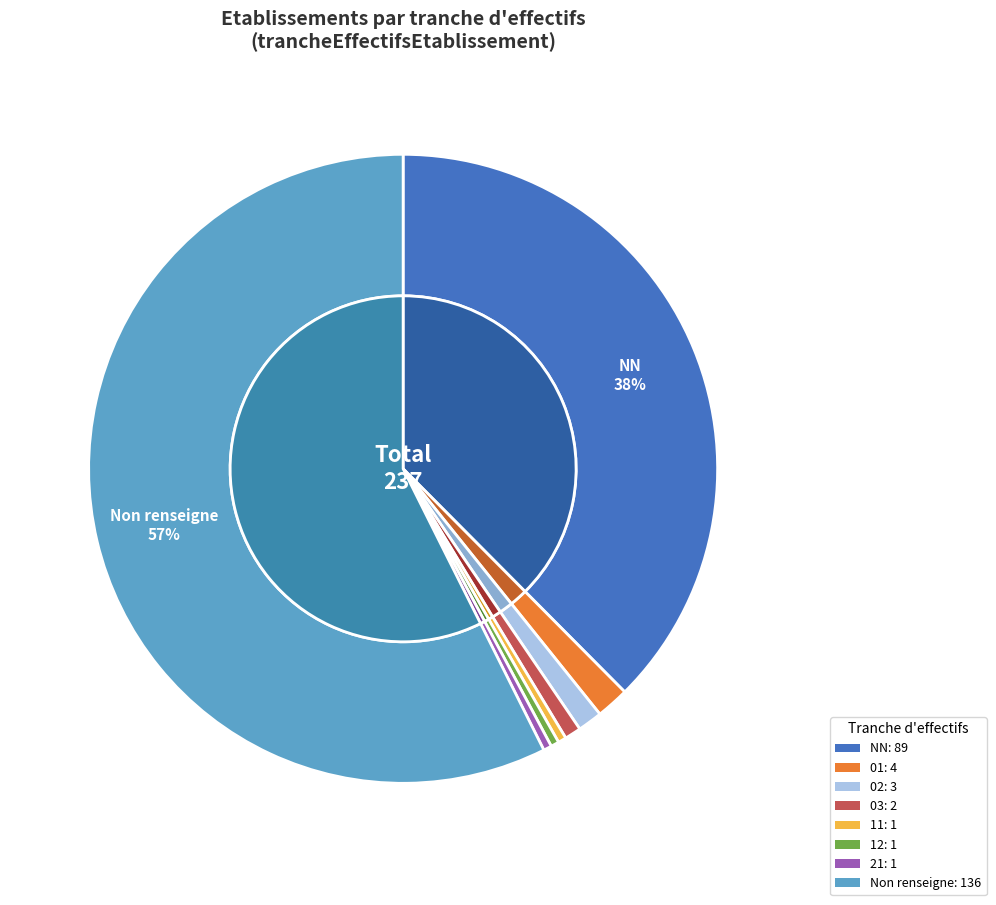

Is it true that NN is 46% of the pie?

False